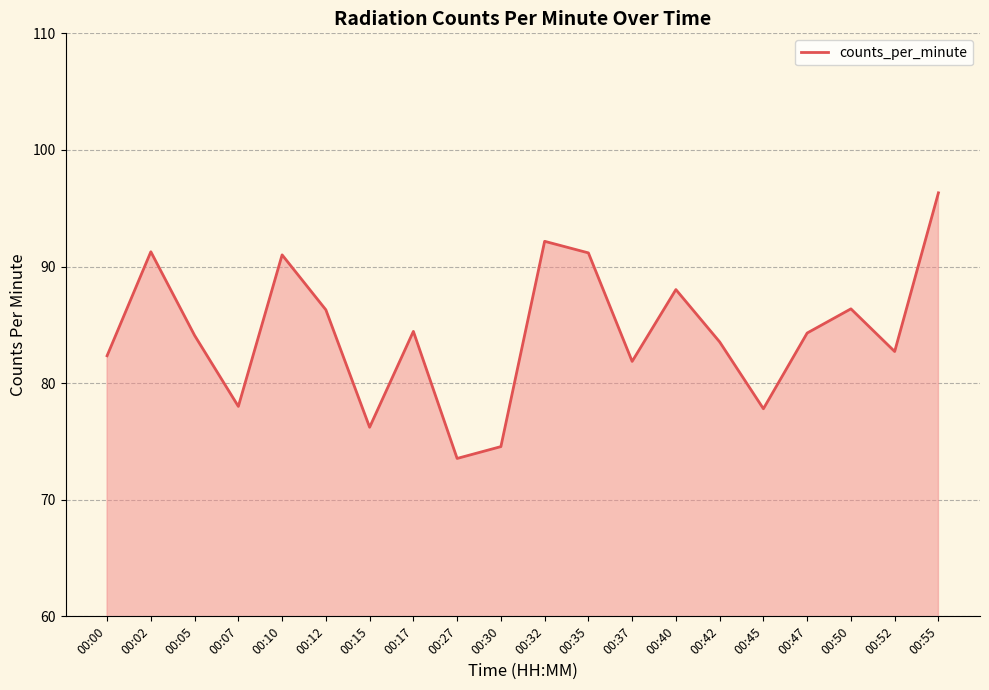

What is the difference between the maximum and minimum values?

22.8